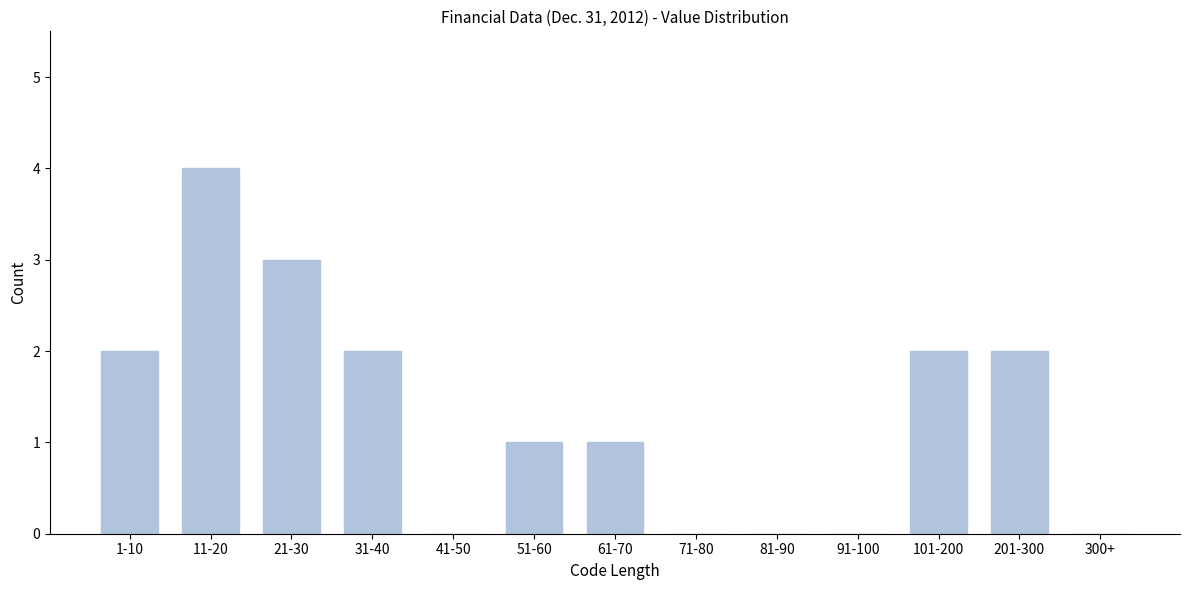

Reading left to right, transcribe all the data shown in this chart.

1-10=2	11-20=4	21-30=3	31-40=2	41-50=0	51-60=1	61-70=1	71-80=0	81-90=0	91-100=0	101-200=2	201-300=2	300+=0